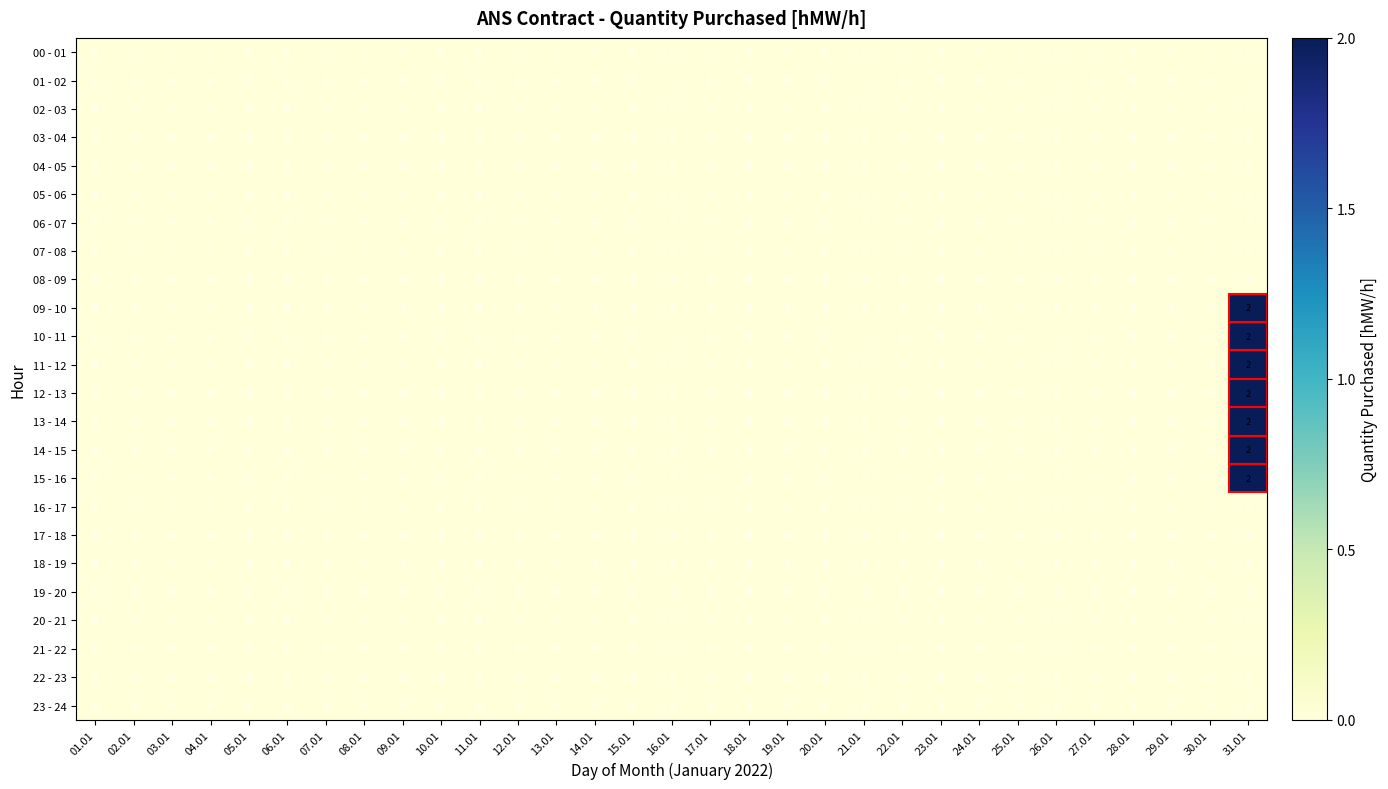

At which category is the sum across all series the highest?

31.01